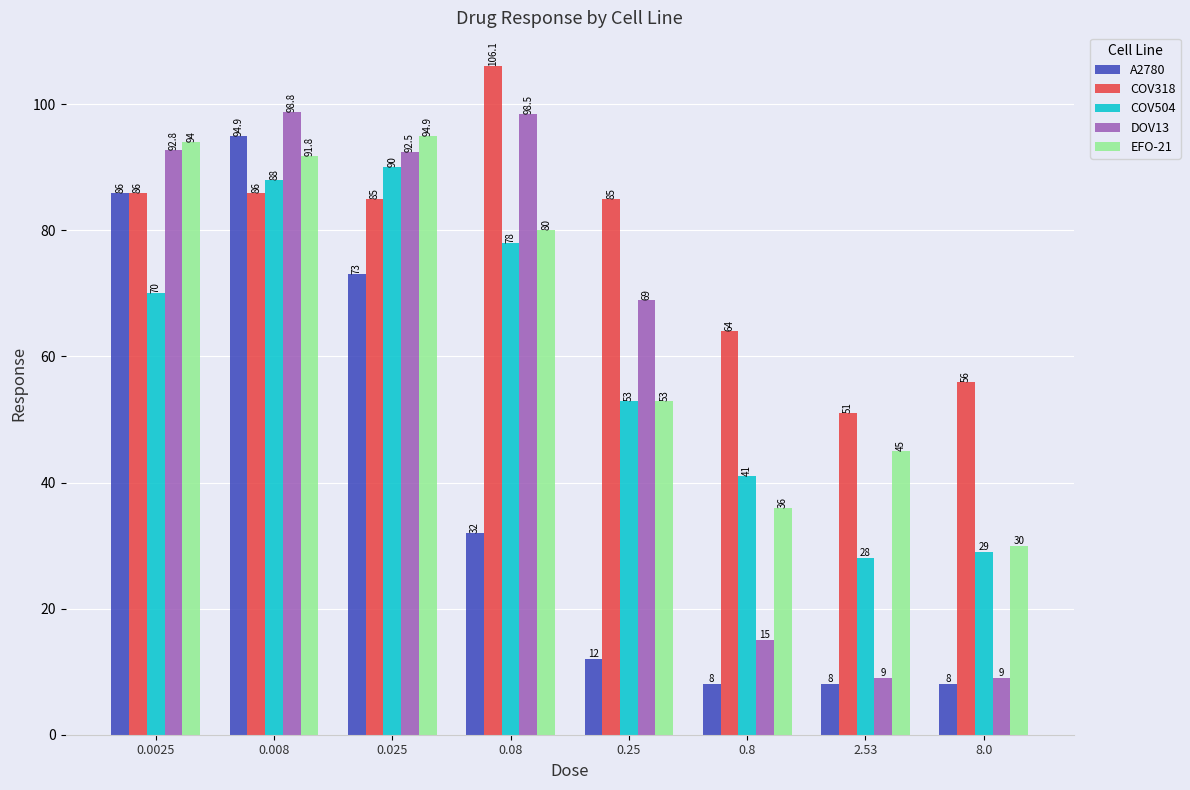

Does the chart contain stacked bars?

No